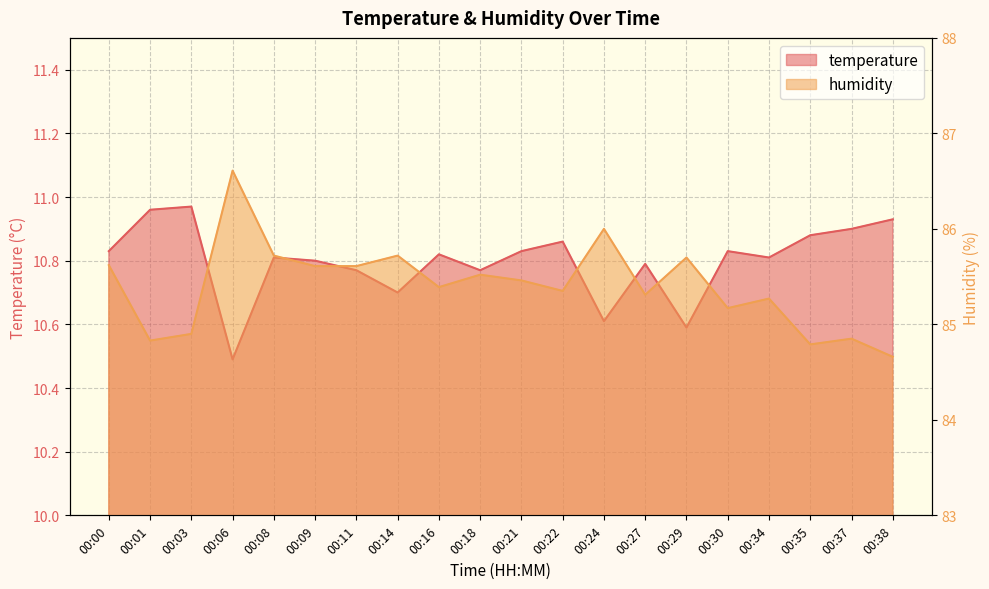

What is the sum of all temperature values?

215.9